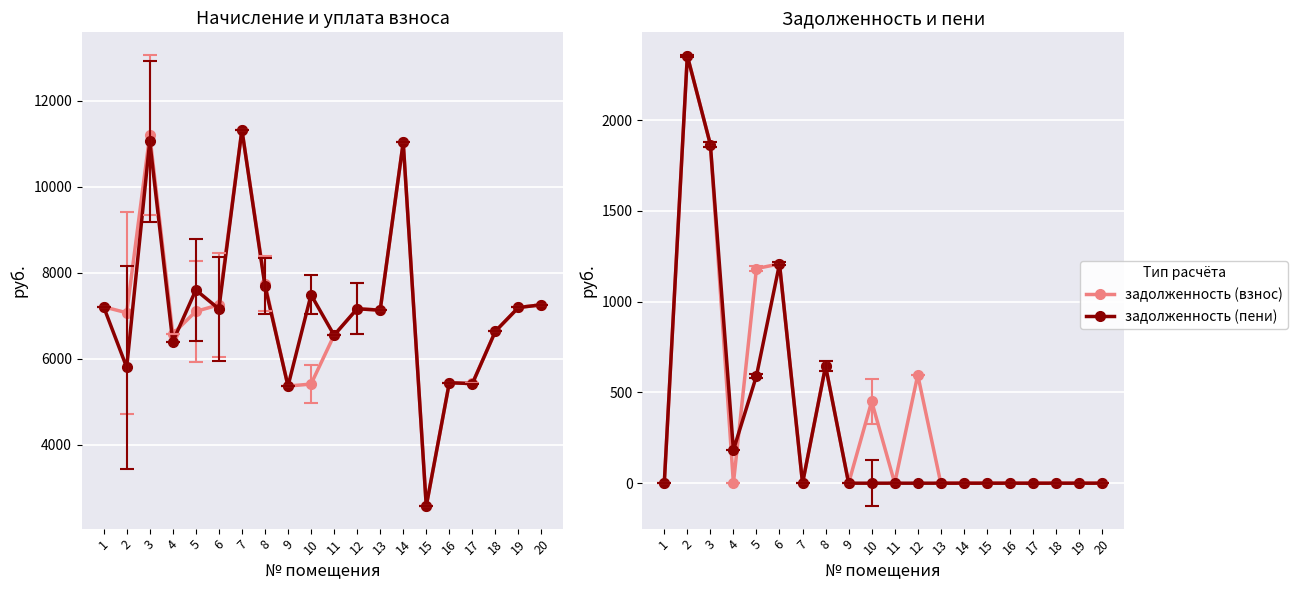

The value of задолженность (взнос) at 17 is -951.0. True or false?

False